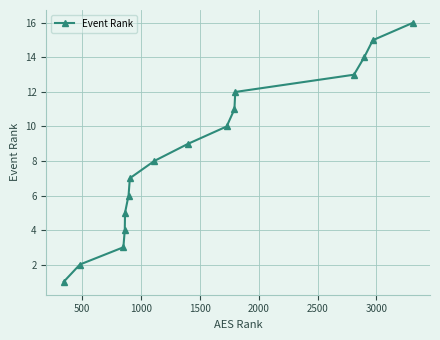

True or false: the data has more than 1 interior local peaks.

False